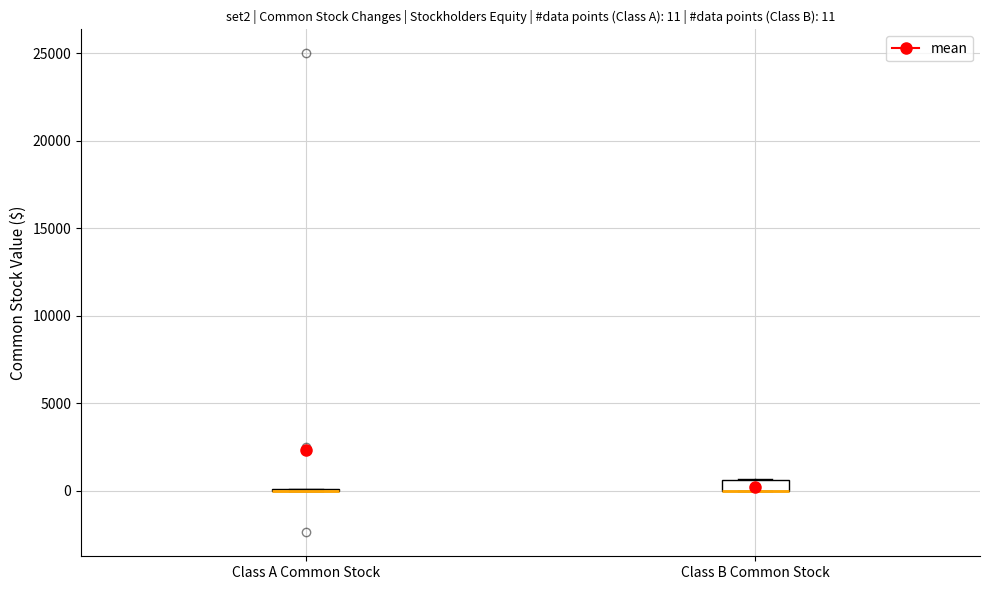

Comparing the boxes themselves (not the whiskers), which one is the tallest?

Class B Common Stock